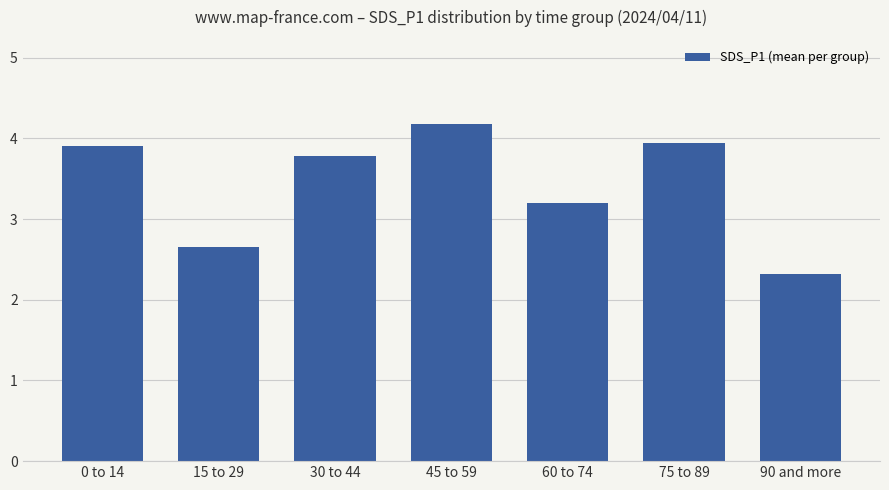

How many bars are there in total?

7